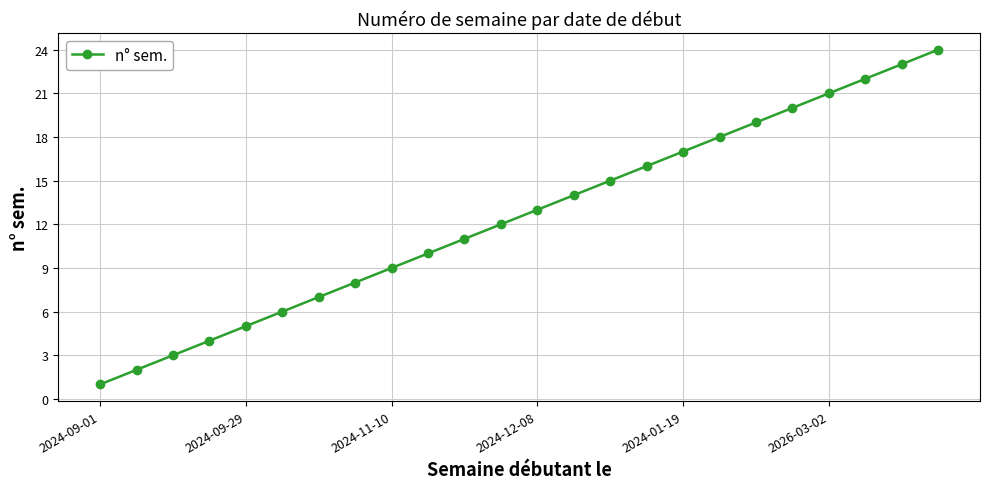

True or false: there are more than 1 points higher than both neighbors.

False